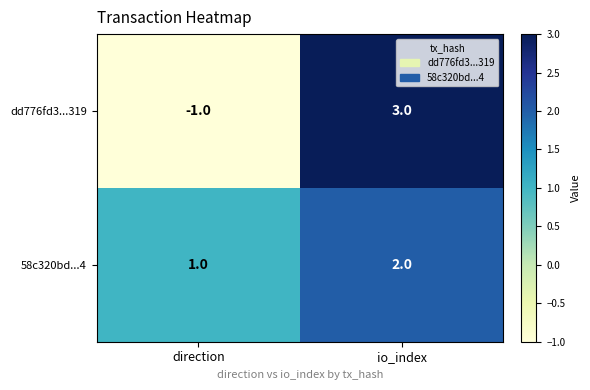

Which series has the largest total across all categories?

58c320bd...4